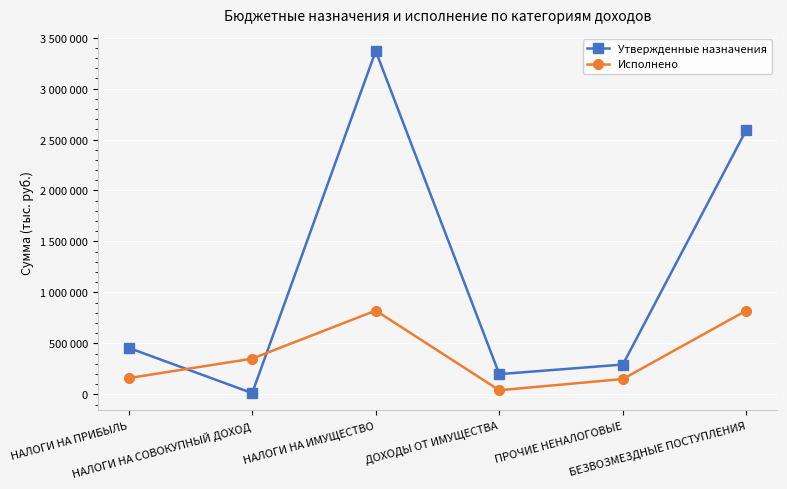

After their last crossing, which series has the higher values: Исполнено or Утвержденные назначения?

Утвержденные назначения